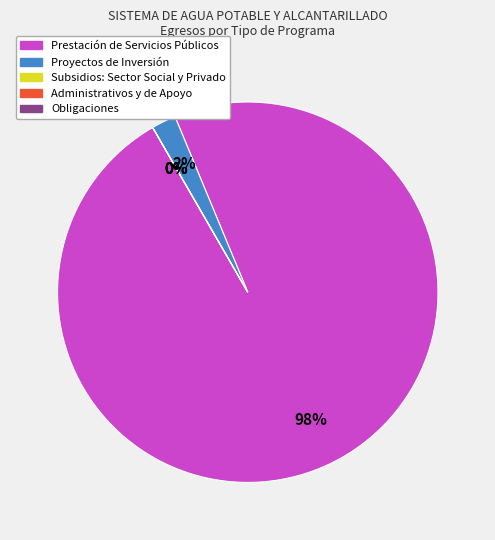

Which category has the smallest portion of the pie?

Subsidios: Sector Social y Privado